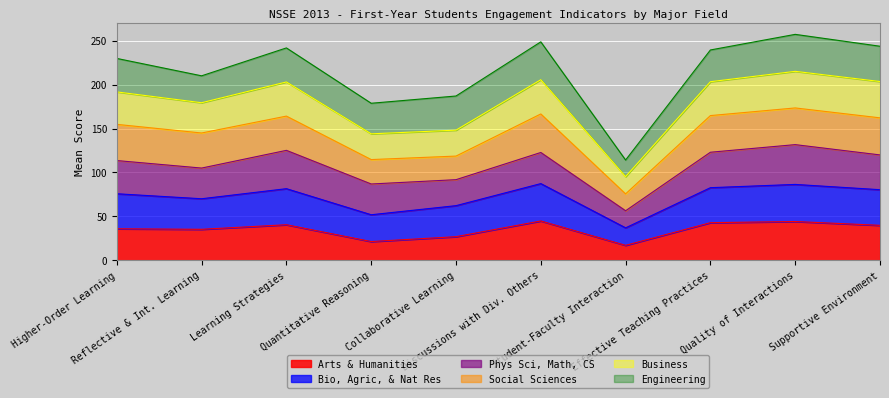

What is the spread (max minus min) of values at Reflective & Int. Learning?

174.7